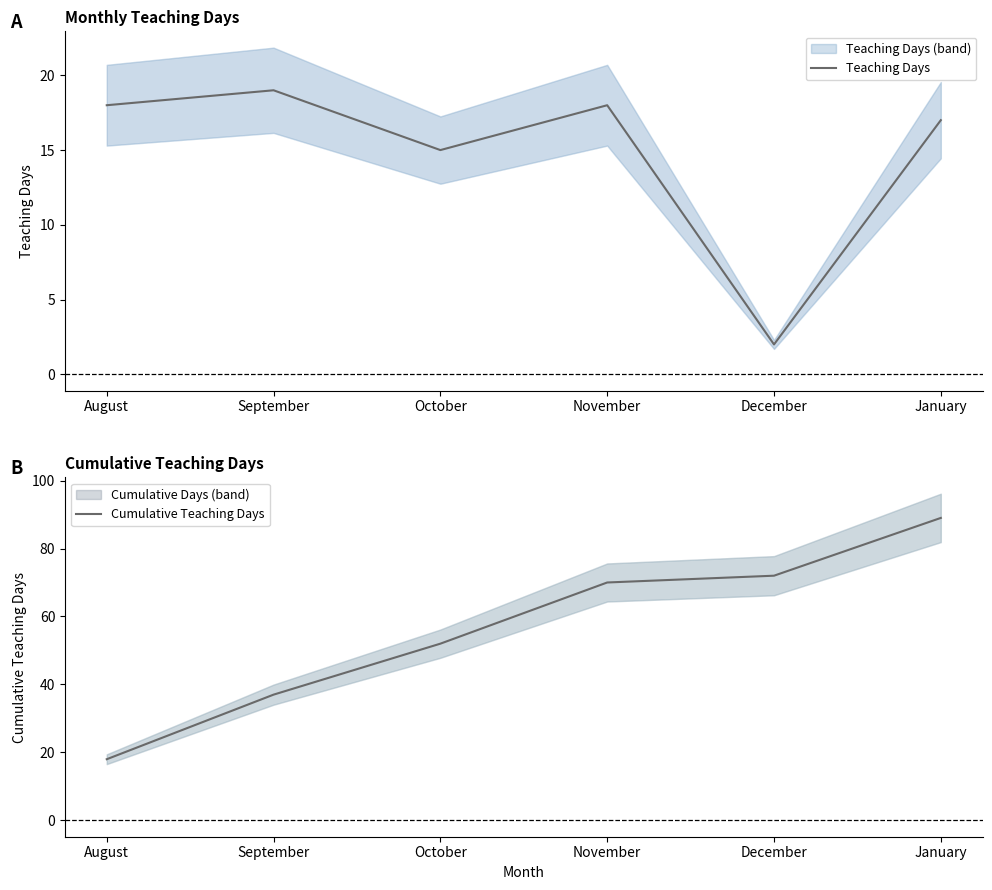

Rank the series by their average value, from highest to lowest.

Cumulative Teaching Days, Teaching Days